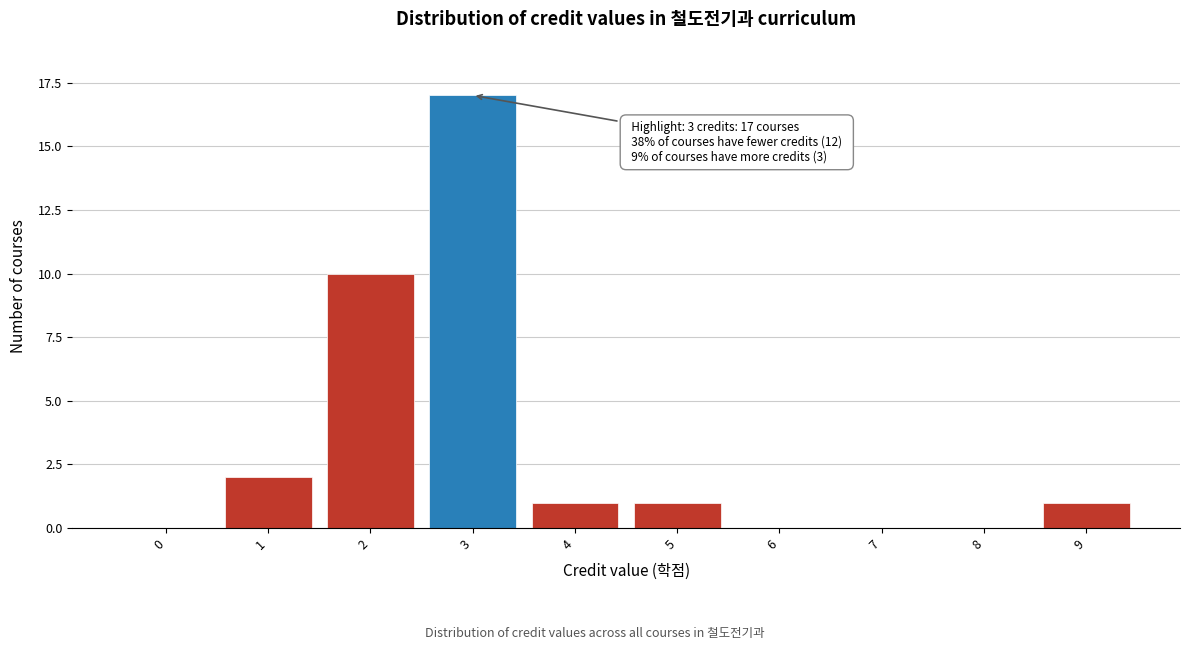

Reading right to left, transcribe all the data shown in this chart.

9=1	8=0	7=0	6=0	5=1	4=1	3=17	2=10	1=2	0=0